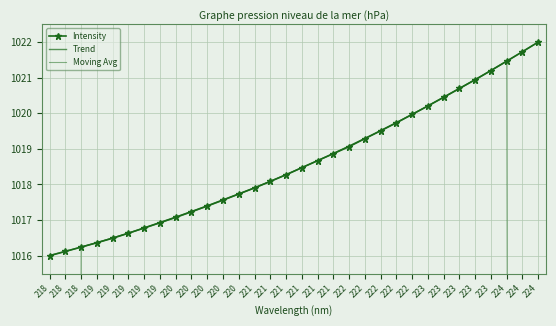

What is the minimum value for Intensity?

1016.0